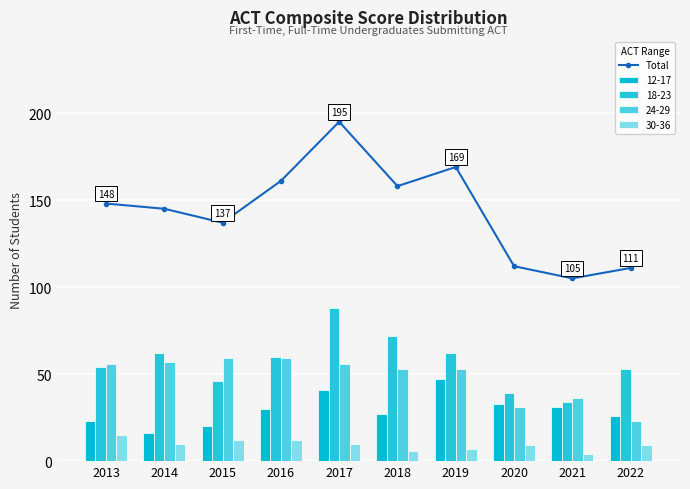

Where is the data nearest to the value 150?

2013